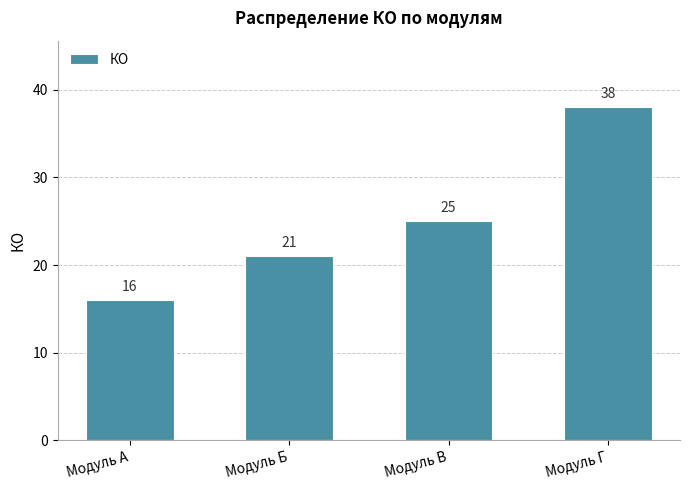

Reading left to right, what are all the values shown in this chart?

Модуль А=16	Модуль Б=21	Модуль В=25	Модуль Г=38